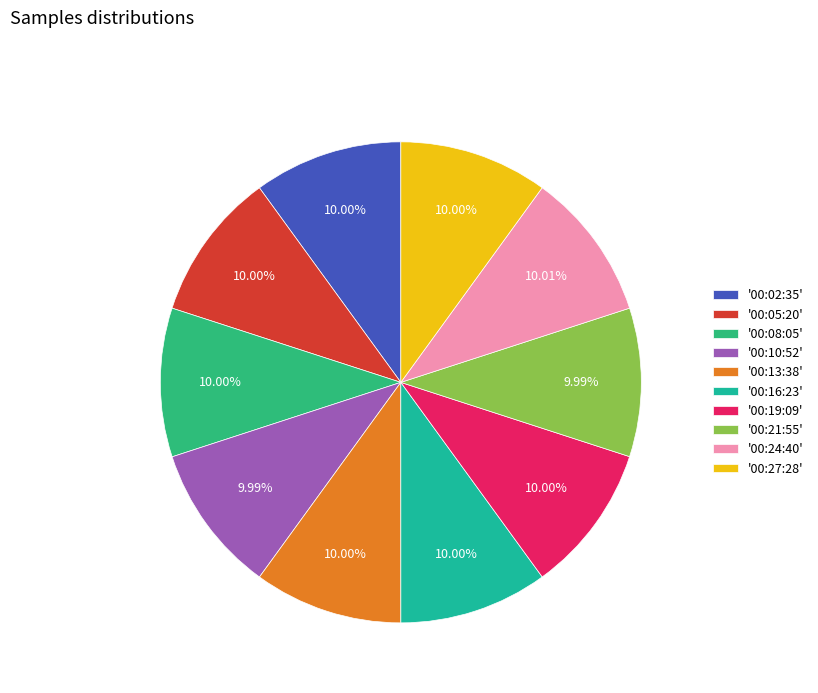

Count the number of slices in the pie.

10